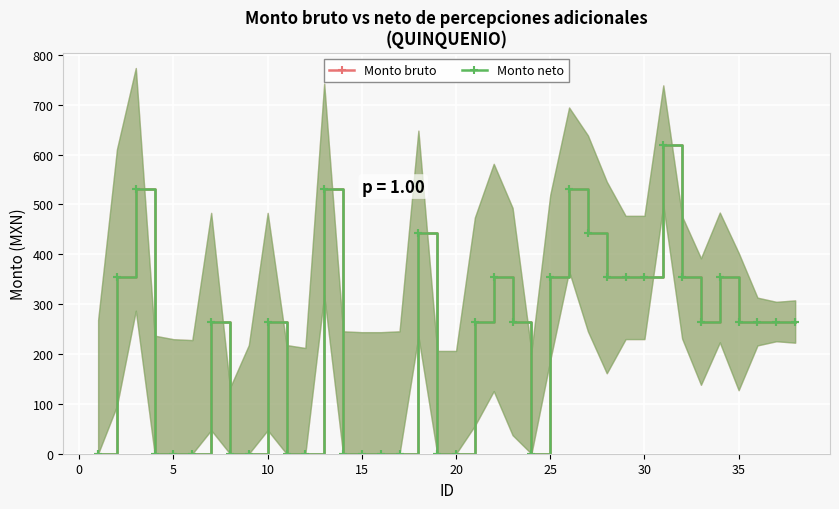

What are all the series names shown in the legend?

Monto bruto, Monto neto